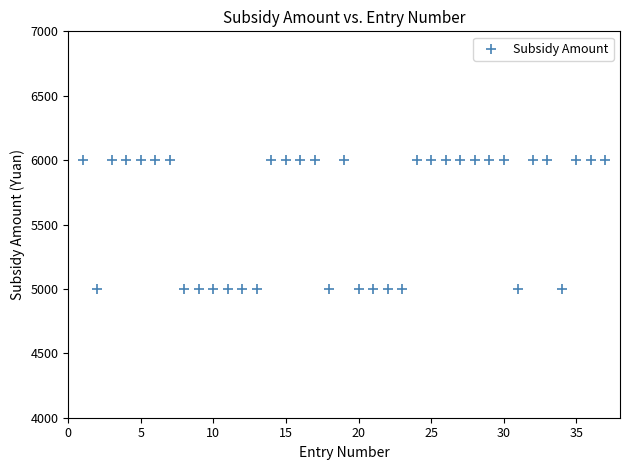

What is the range of Y values (max minus min)?

1000